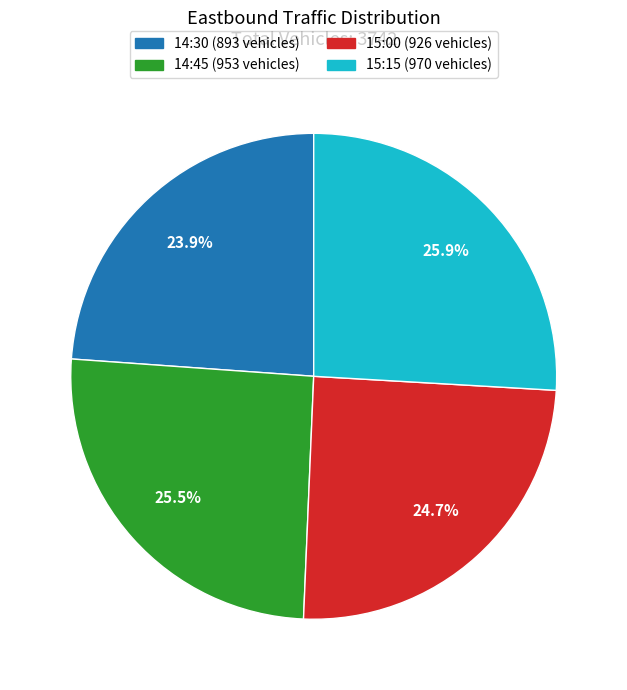

How many slices are in this pie chart?

4